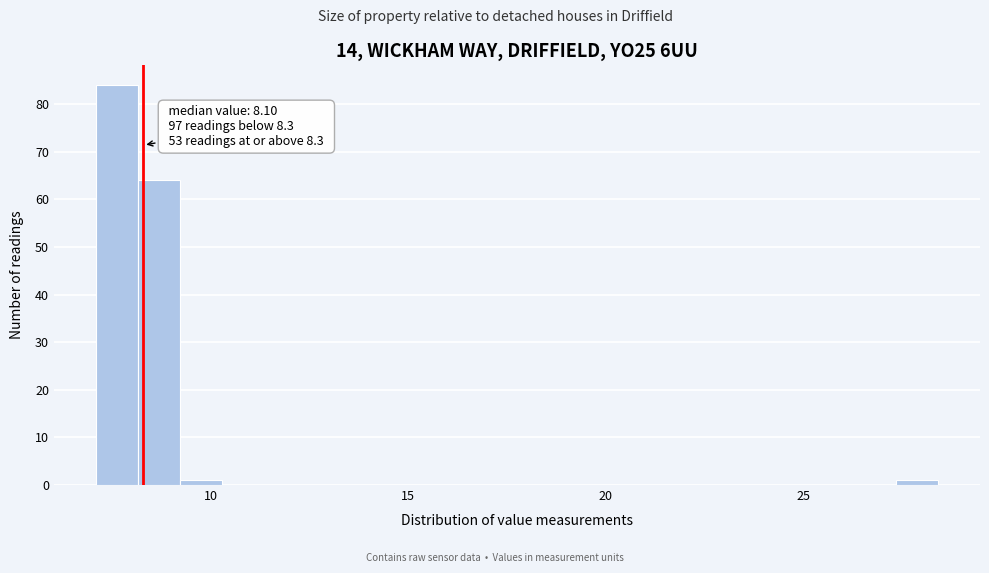

Around what value on the x-axis is the tallest bar? Give the approximate position of its centre, as read against the axis.

7.5